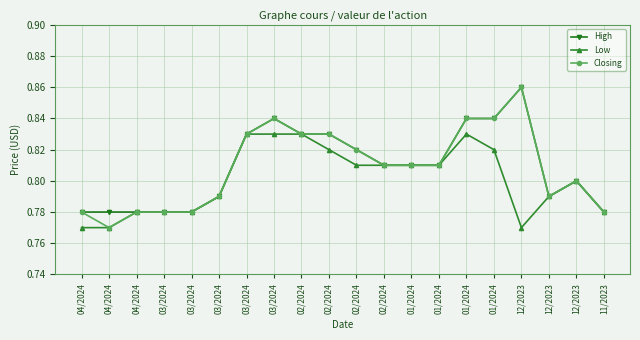

How many data points does each series have?

20